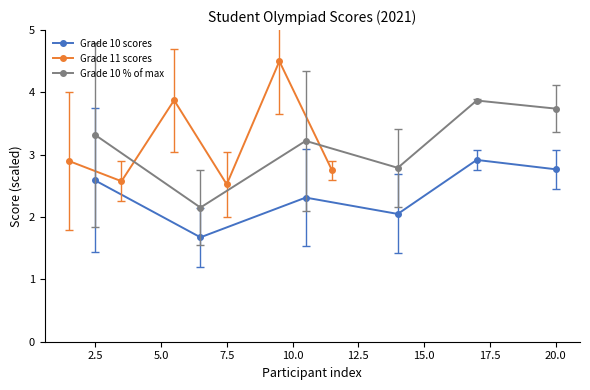

Reading left to right, what are all the values shown in this chart?

Grade 10 scores: 2.6	1.7	2.3	2.0	2.9	2.8
Grade 11 scores: 2.9	2.6	3.9	2.5	4.5	2.8
Grade 10 % of max: 3.3	2.2	3.2	2.8	3.9	3.7